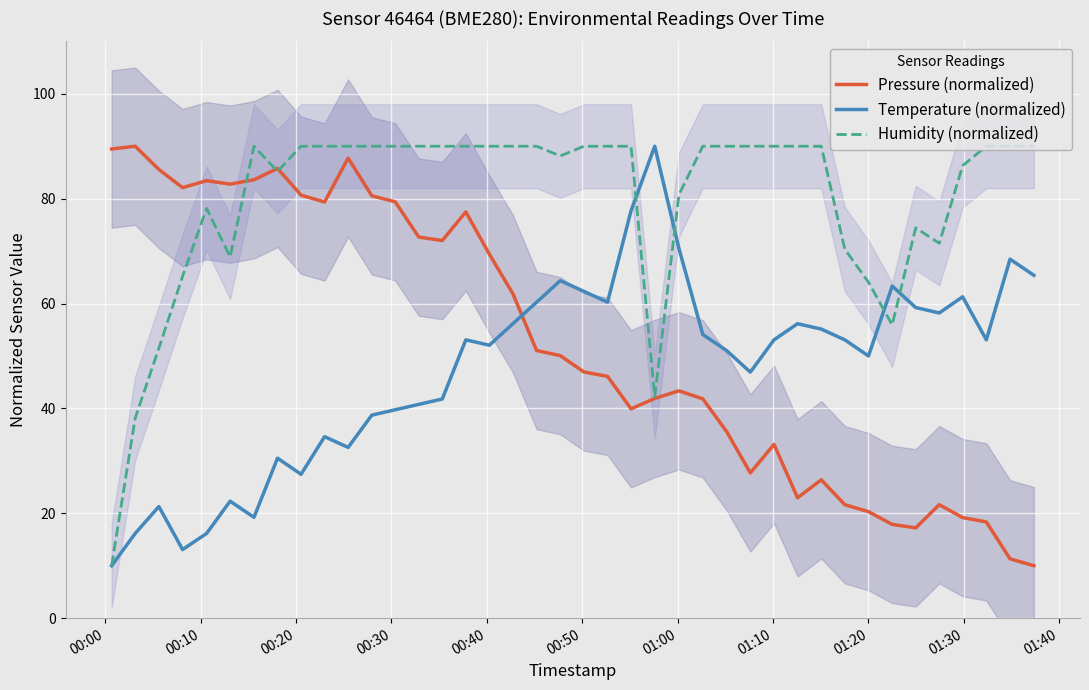

What is the difference between the maximum and minimum values in the Humidity (normalized) series?

80.0